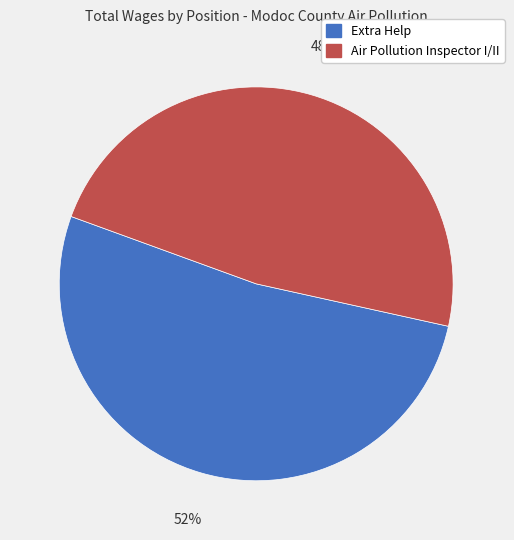

To the nearest percent, what percentage of the pie is Air Pollution Inspector I/II?

48%